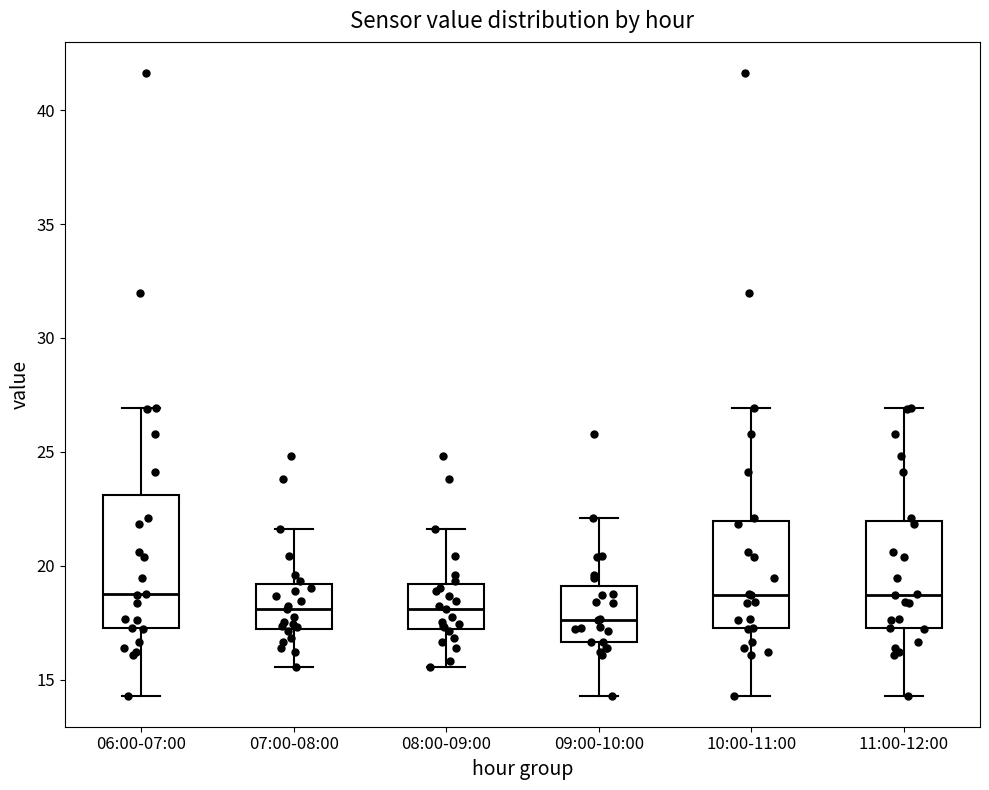

Where is the lower edge of the box for 09:00-10:00 on the y-axis? The values are not printed on the chart, so give them approximately, as read against the axis.

16.5